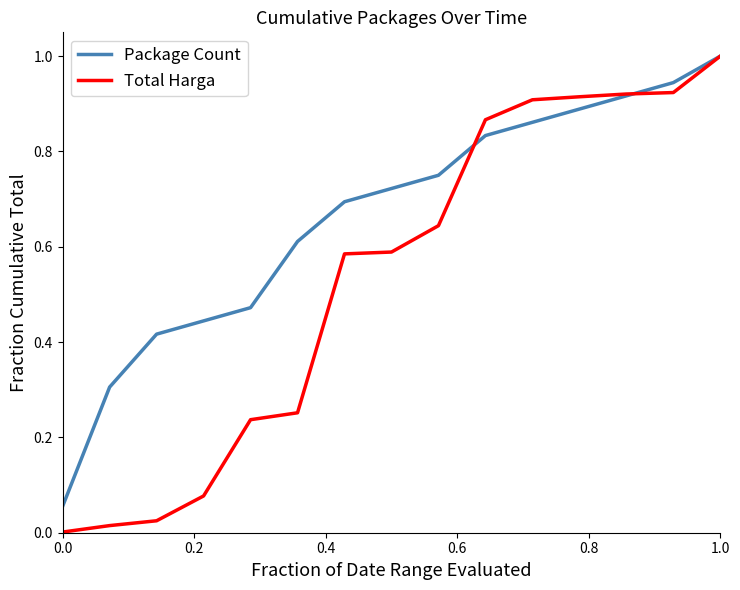

What is the maximum value shown in the chart?

1.0